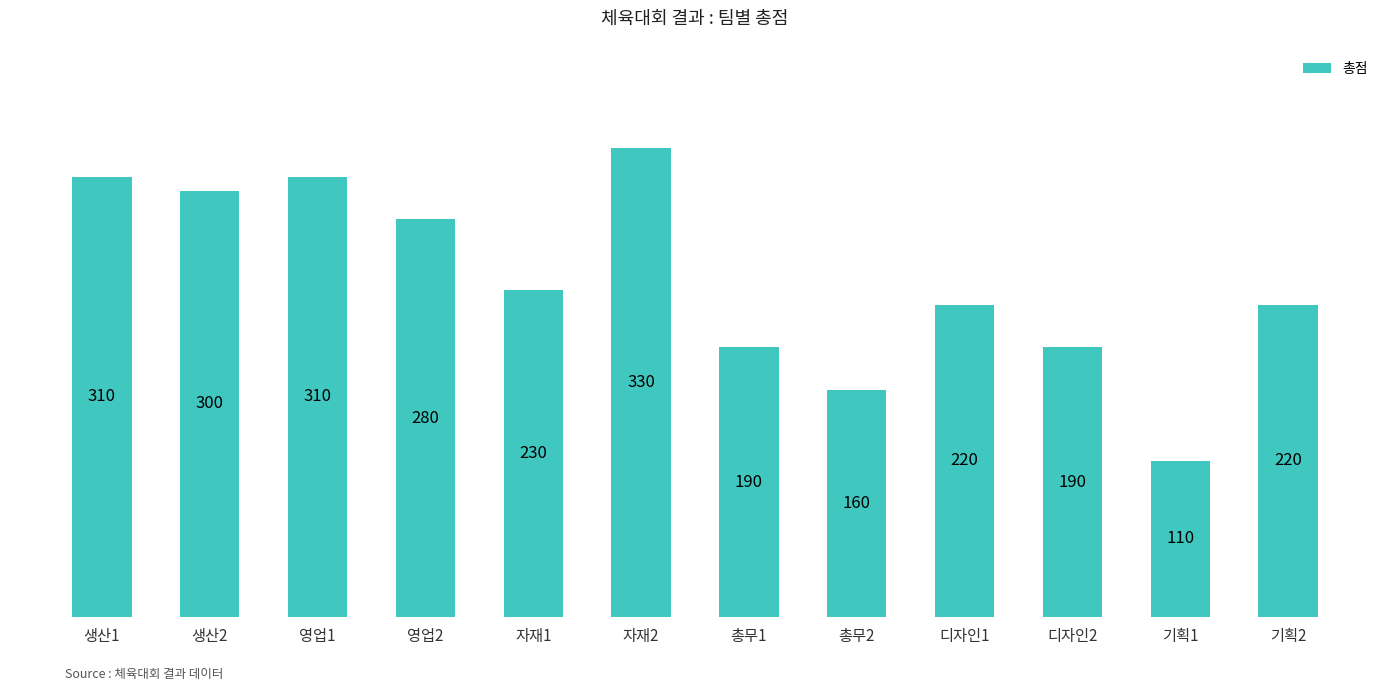

Is it true that the value at 영업2 is 280?

True